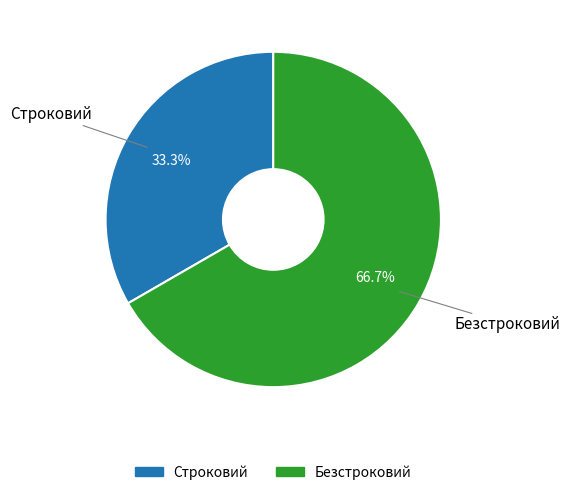

The Безстроковий slice represents 75% of the pie. True or false?

False